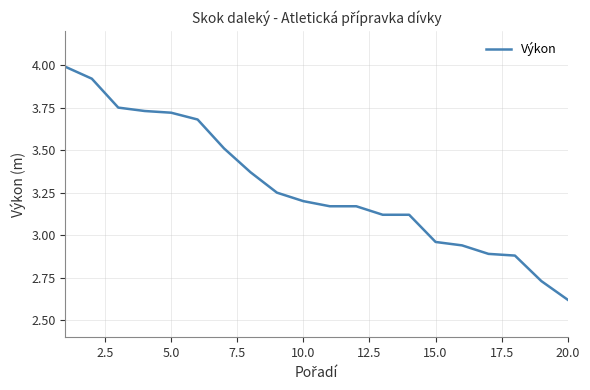

How many lines are shown in the chart?

1